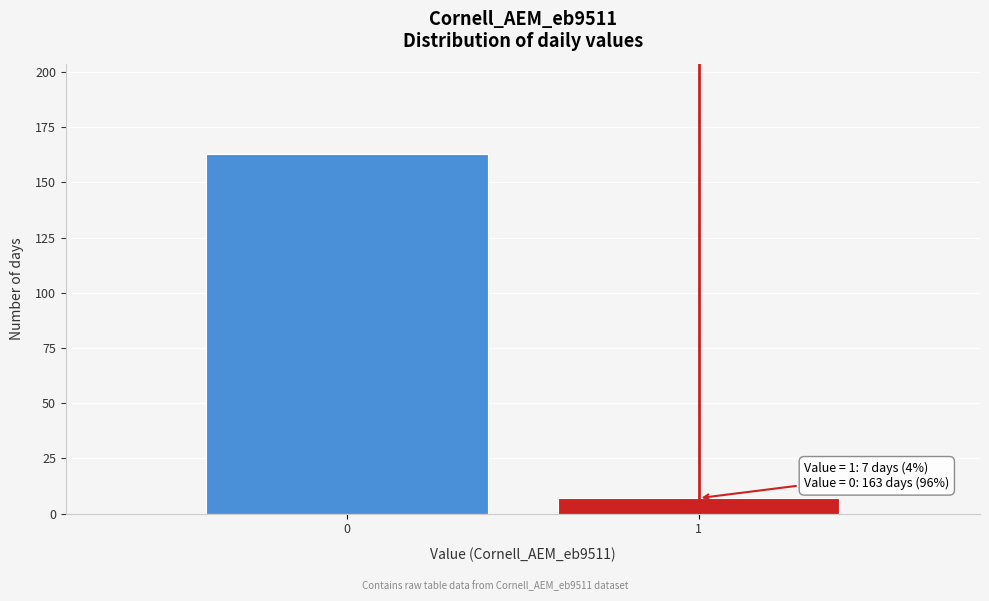

Reading left to right, extract all data points from this chart.

0=163	1=7